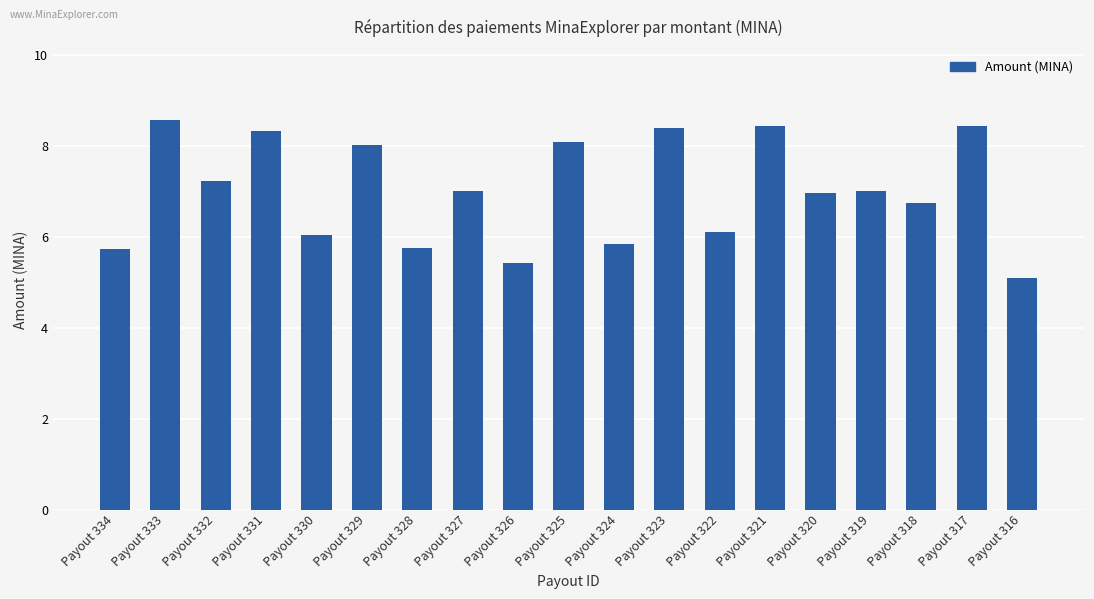

What is the difference between the values at Payout 333 and Payout 321?

0.1